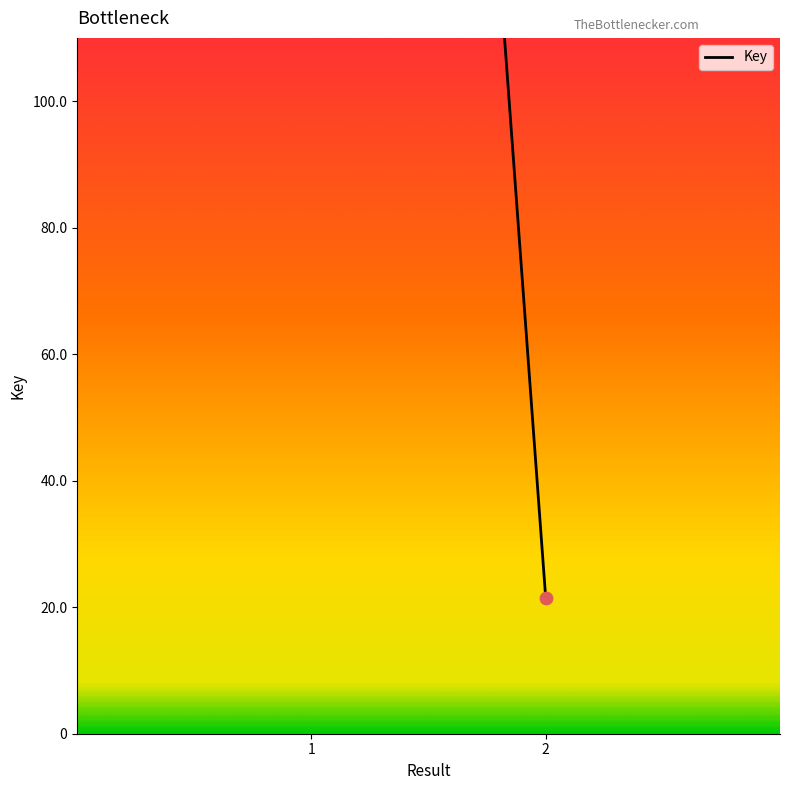

What is the change in value from 1 to 2?

-503467683